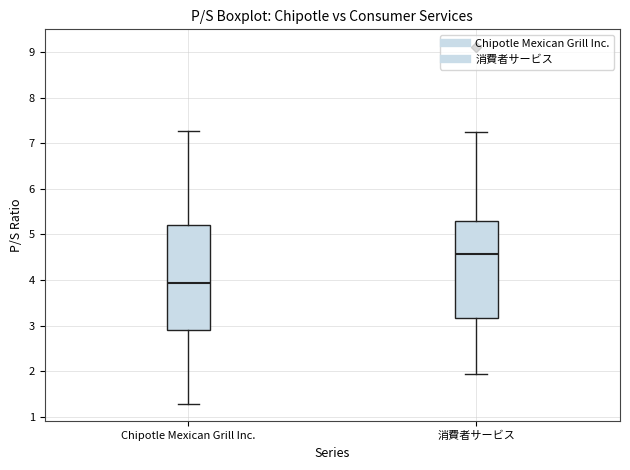

Which box is the tallest, from its lower edge to its upper edge?

Chipotle Mexican Grill Inc.